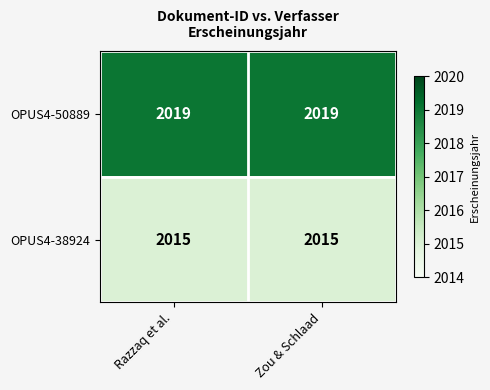

What is the sum of all OPUS4-38924 values?

4030